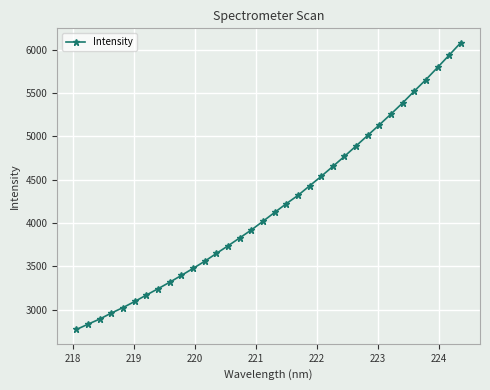

What is the maximum value shown in the chart?

6078.7